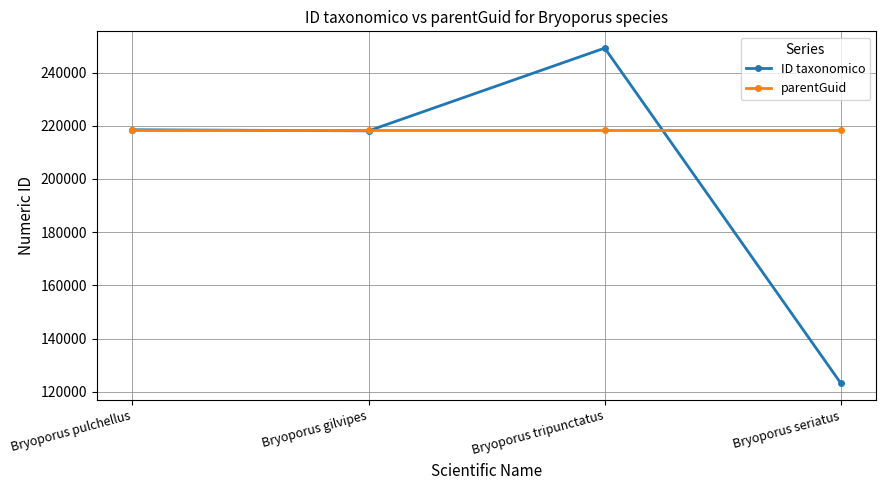

What is the value of the ID taxonomico point at the 1st from the left?

218489